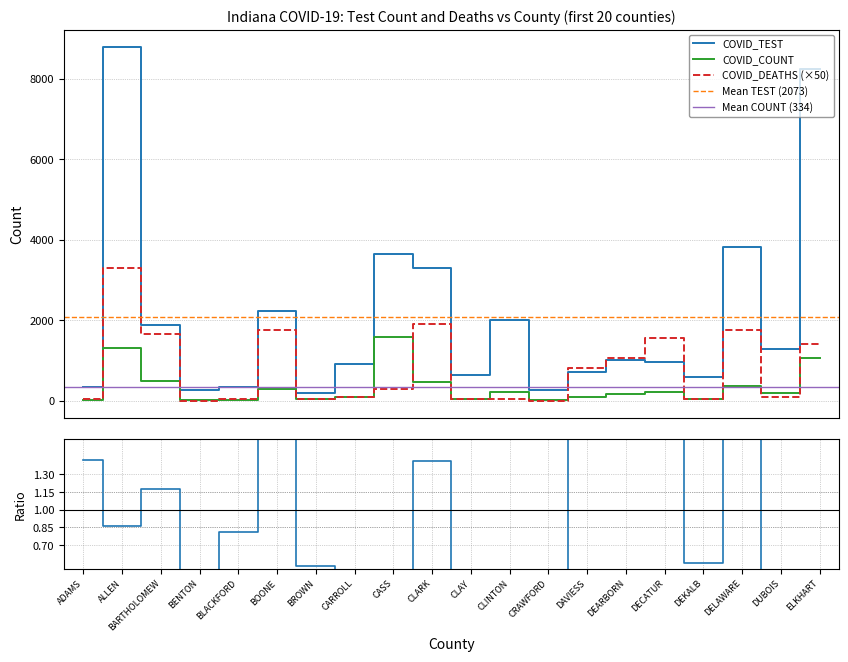

What is the sum of the COVID_DEATHS values at BENTON and BLACKFORD?

50